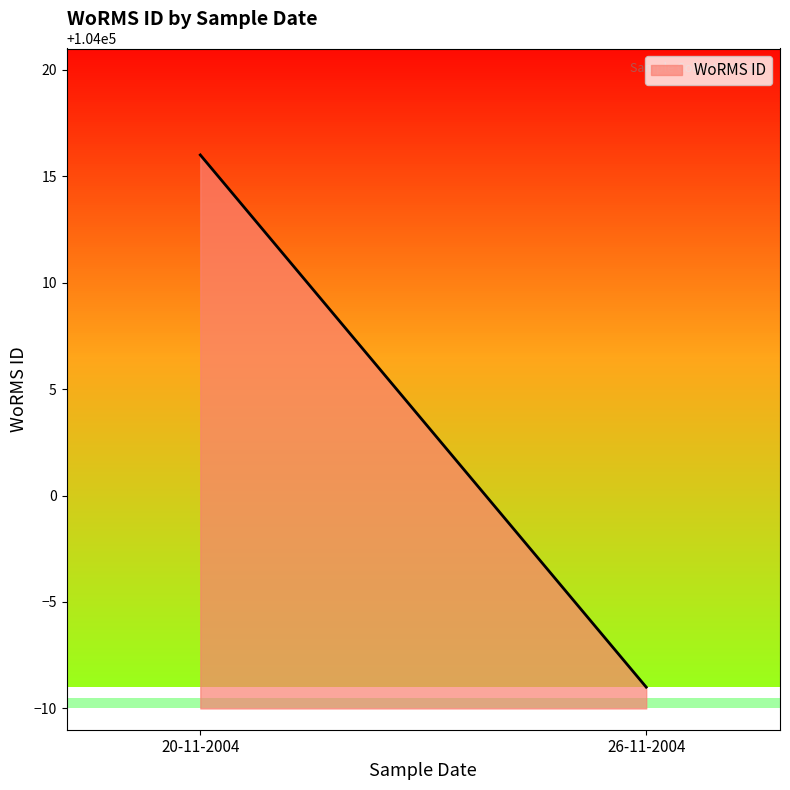

The value at 20-11-2004 is 104016. True or false?

True